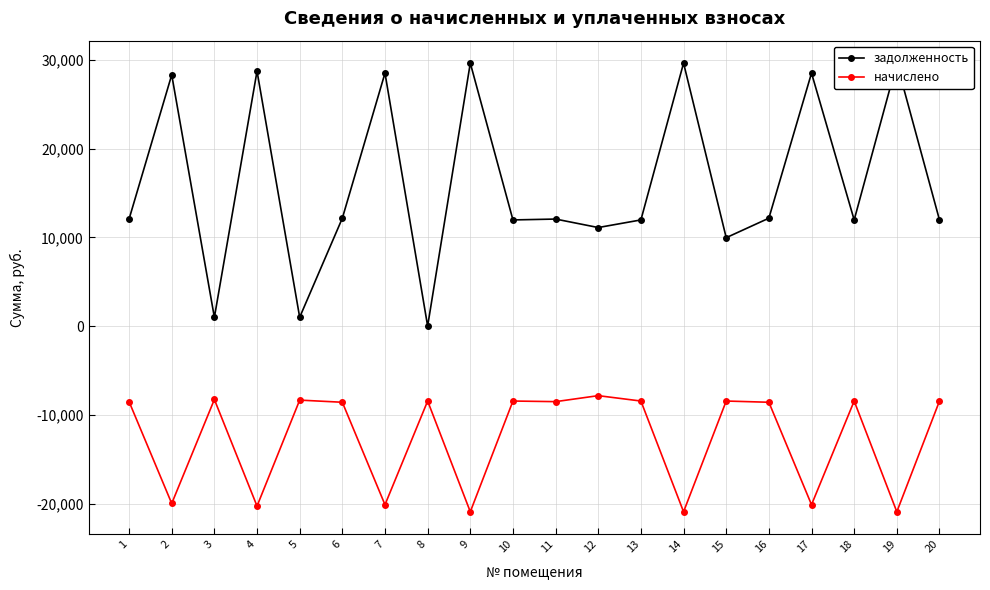

What is the smallest value displayed?

-20916.9